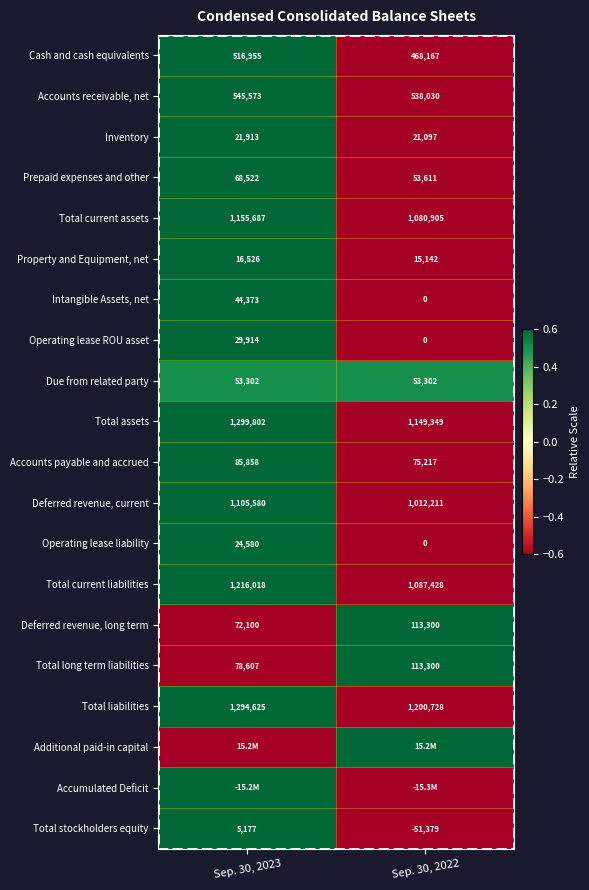

Is the value of Intangible Assets, net at Sep. 30, 2022 greater than the value of Due from related party at Sep. 30, 2022?

No